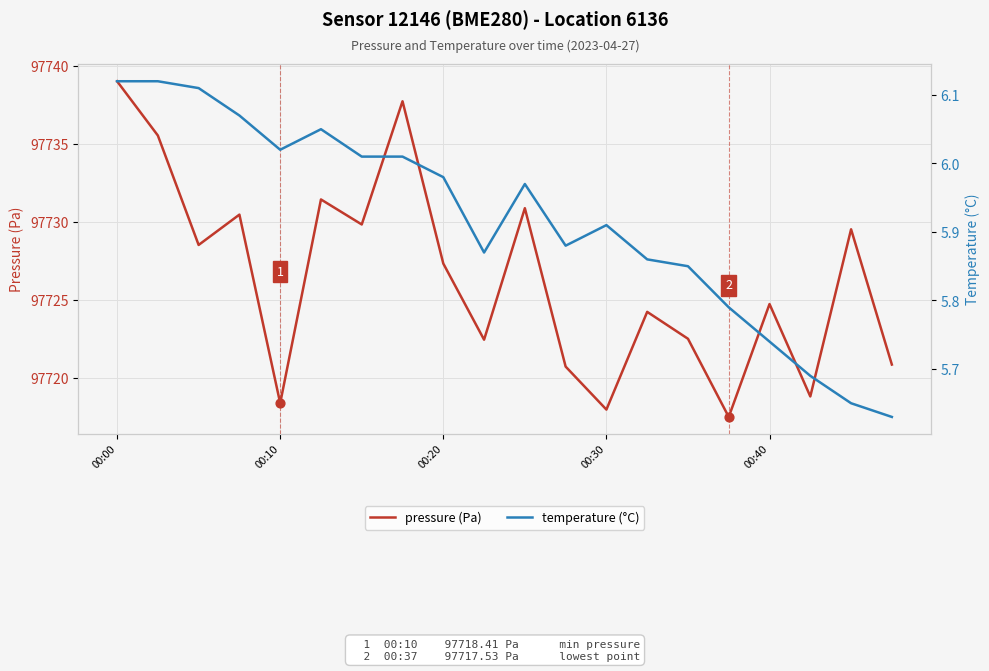

Which series contains the lowest Y value?

temperature (°C)